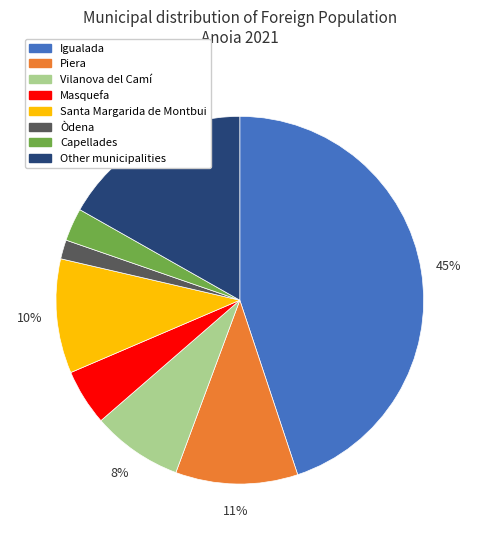

To the nearest percent, what is the difference between the largest and smallest slice percentages?

43%